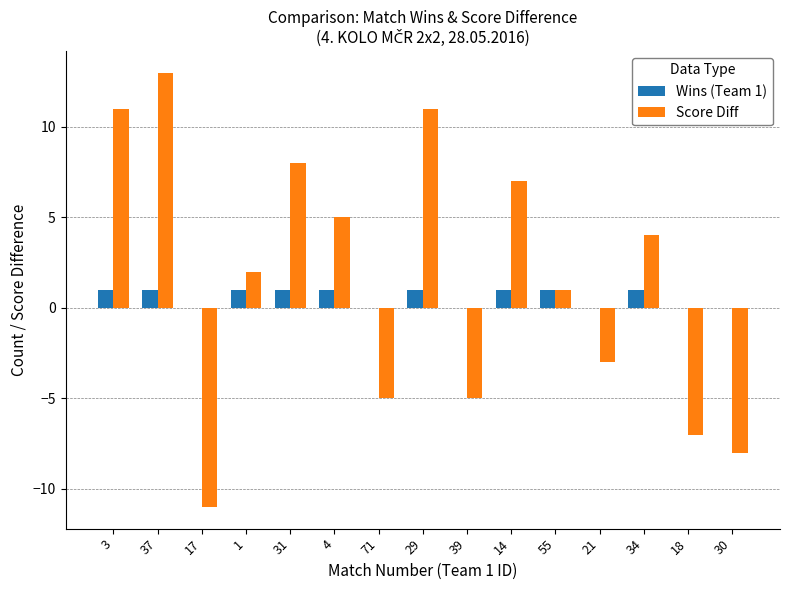

How many categories are shown in the chart?

15